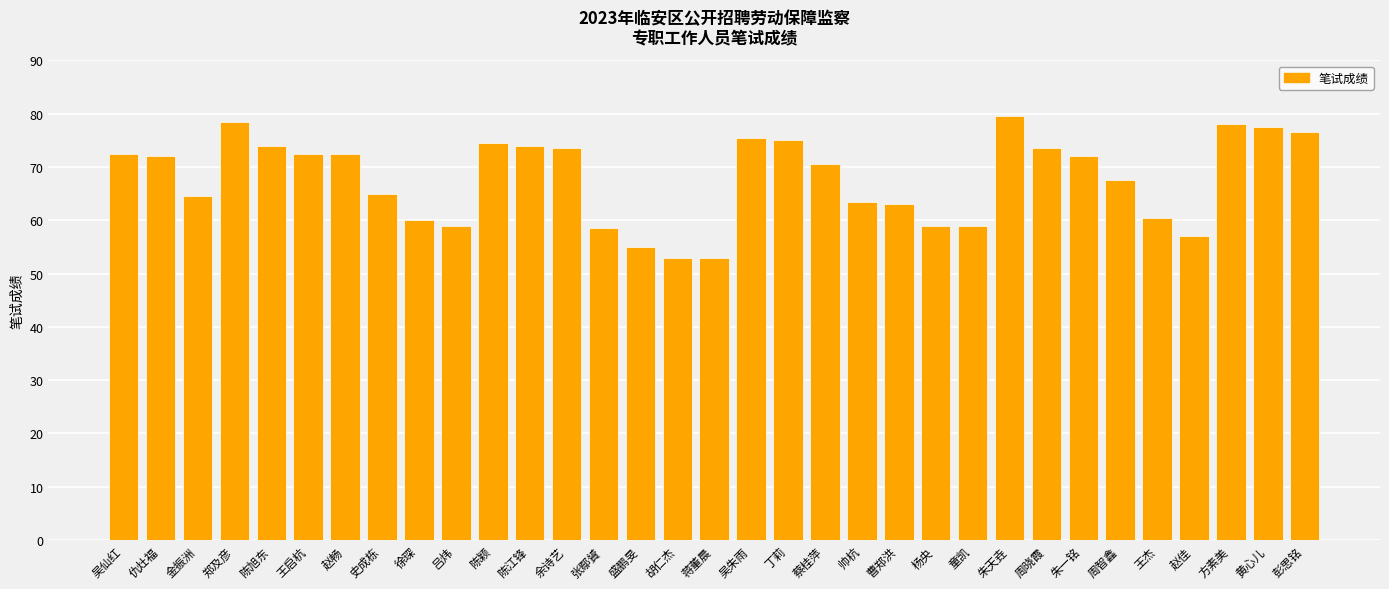

Does the chart contain any negative values?

No